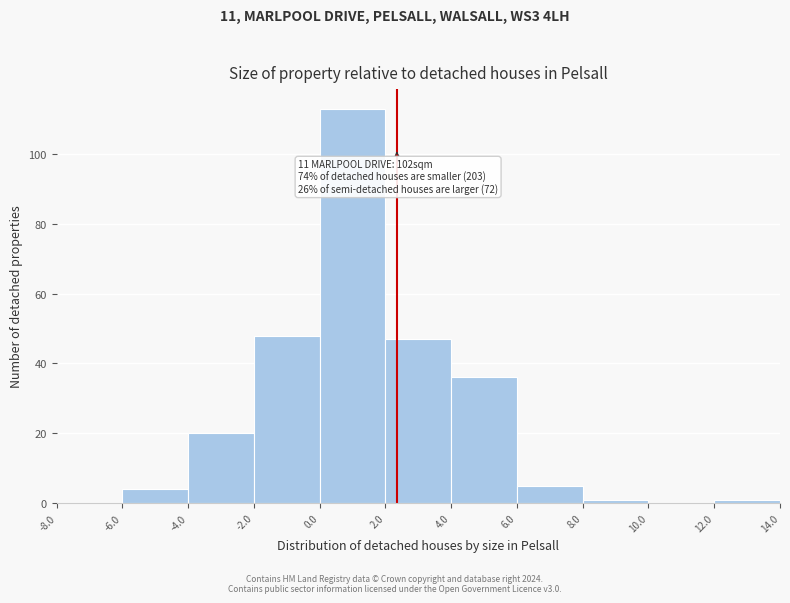

Over which range of the x-axis is the bar tallest?

0.0 to 2.0